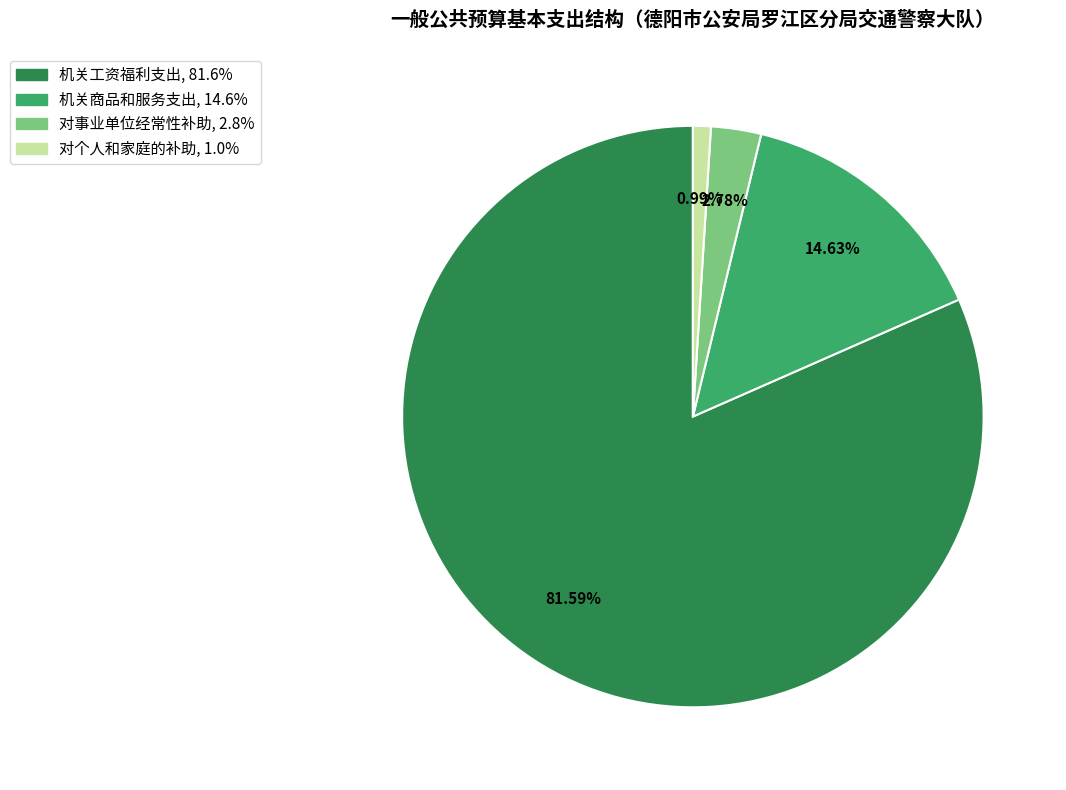

Between 机关工资福利支出 and 对个人和家庭的补助, which is larger?

机关工资福利支出